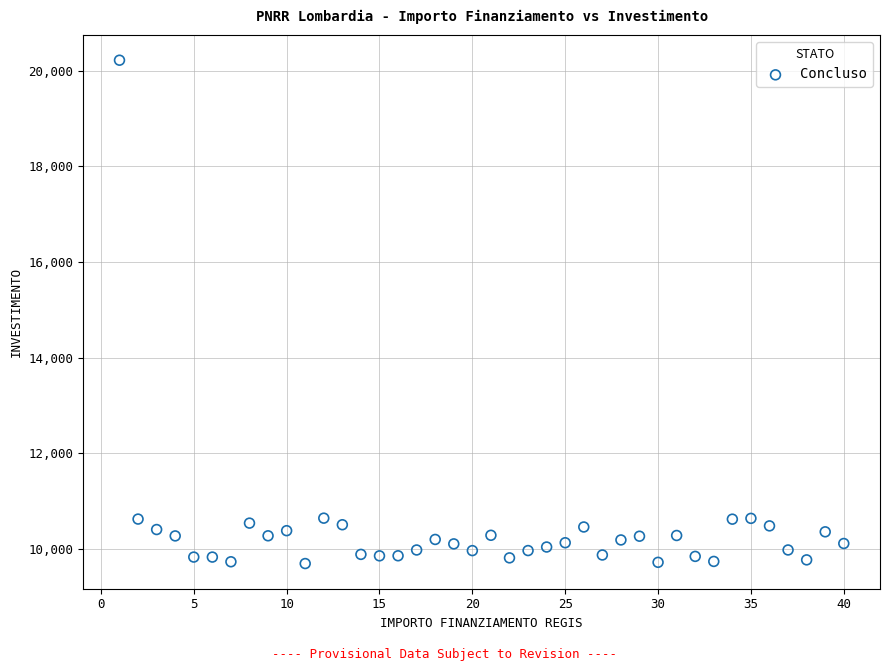

What is the range of Y values (max minus min)?

10526.0